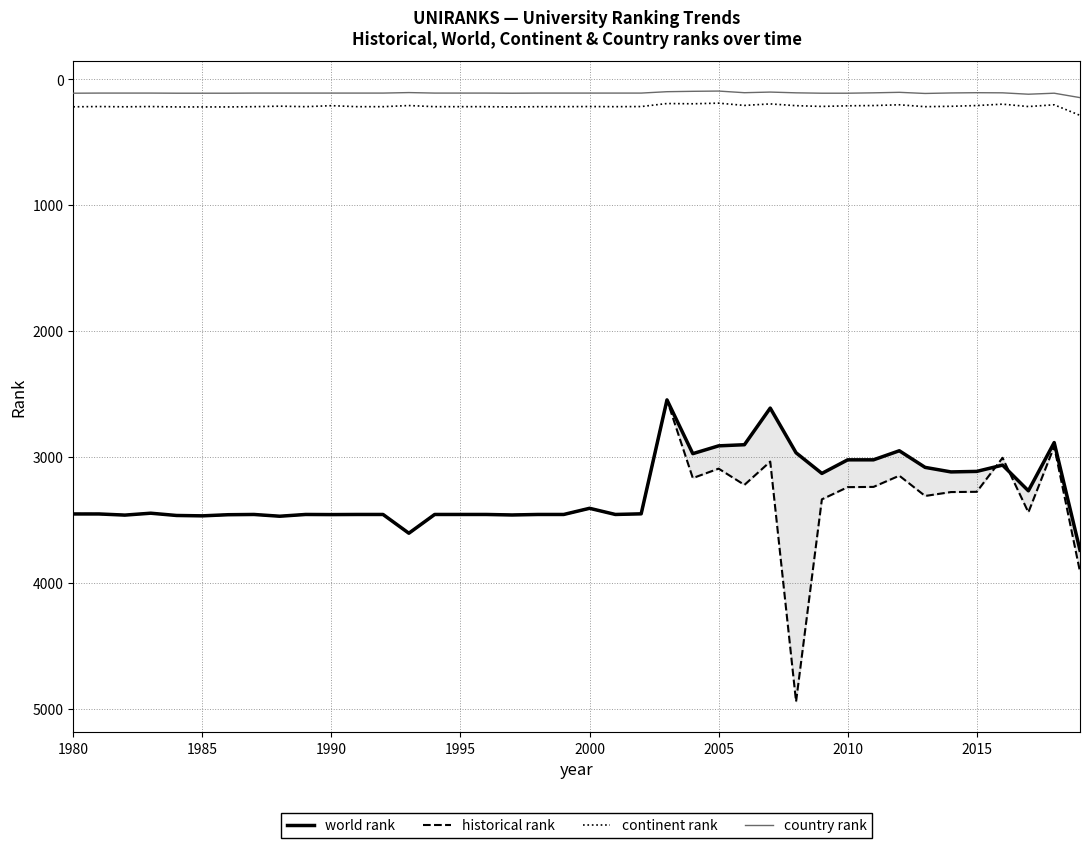

What is the highest value of the continent rank series?

288